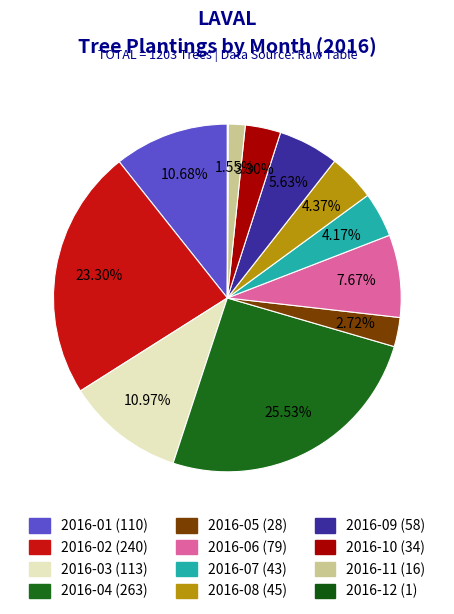

What is the total percentage of 2016-12 and 2016-08?

4.5%